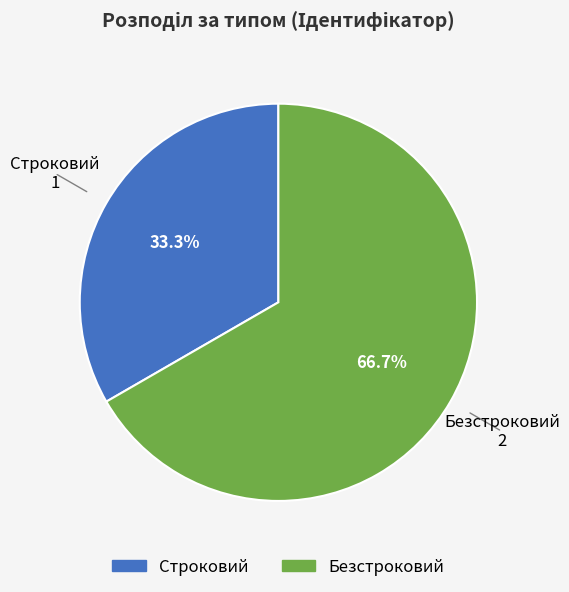

What is the largest slice in the pie chart?

Безстроковий